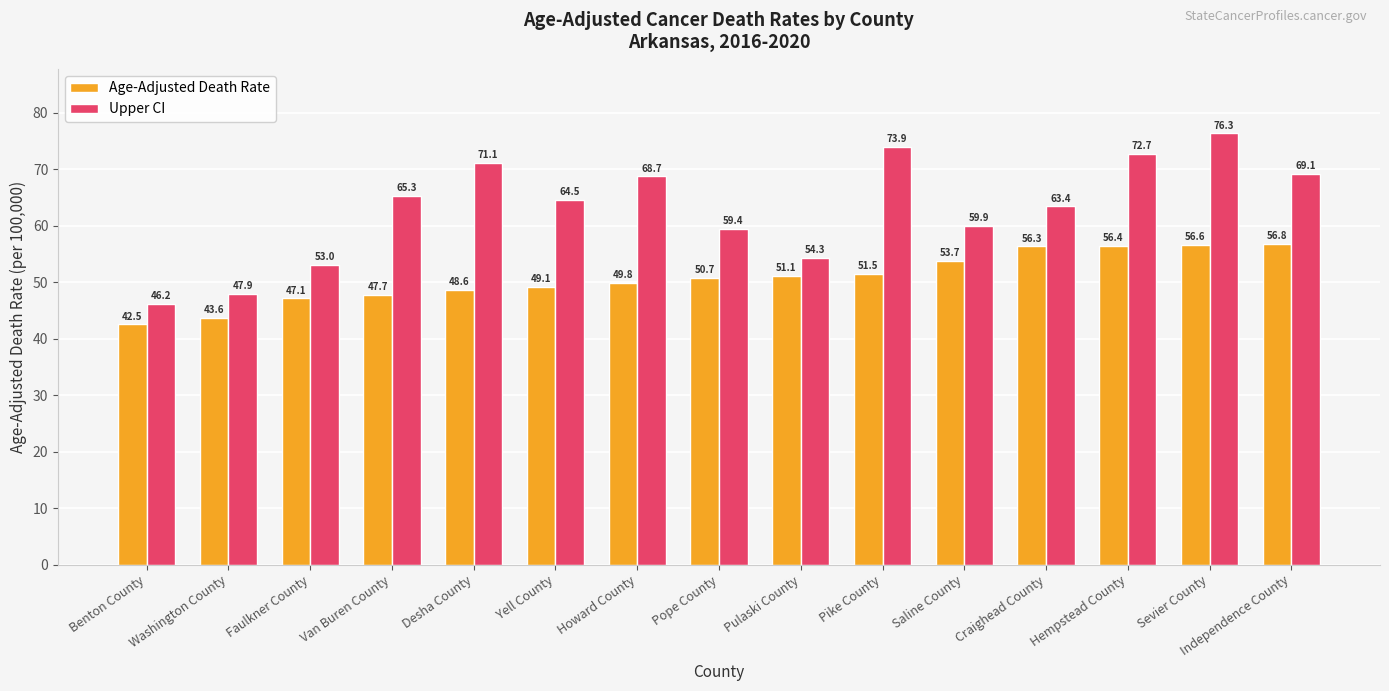

What is the value of the Upper CI bar at the 1st from the left?

46.2